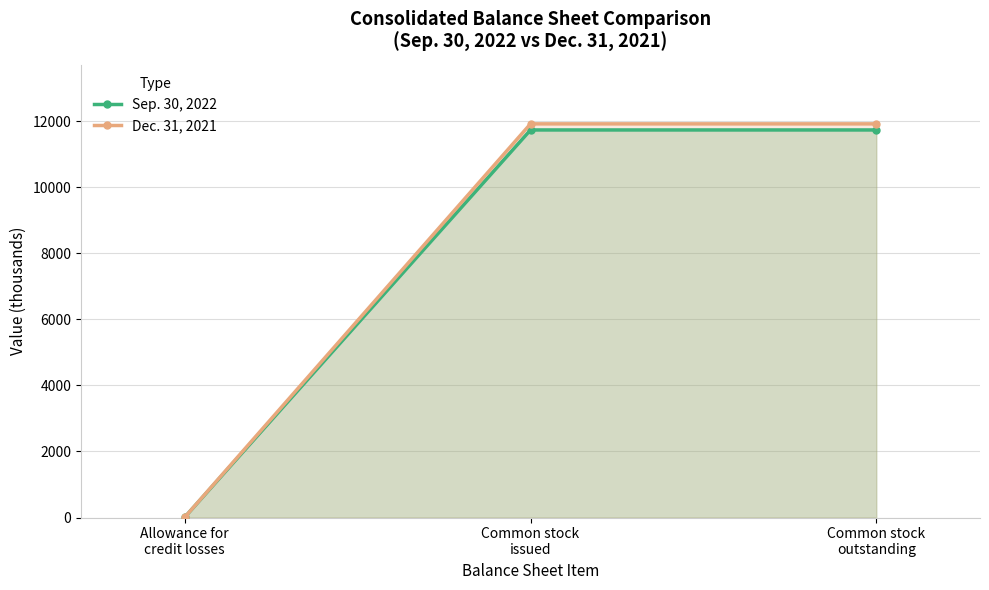

What position from the right is Common stock
issued?

2